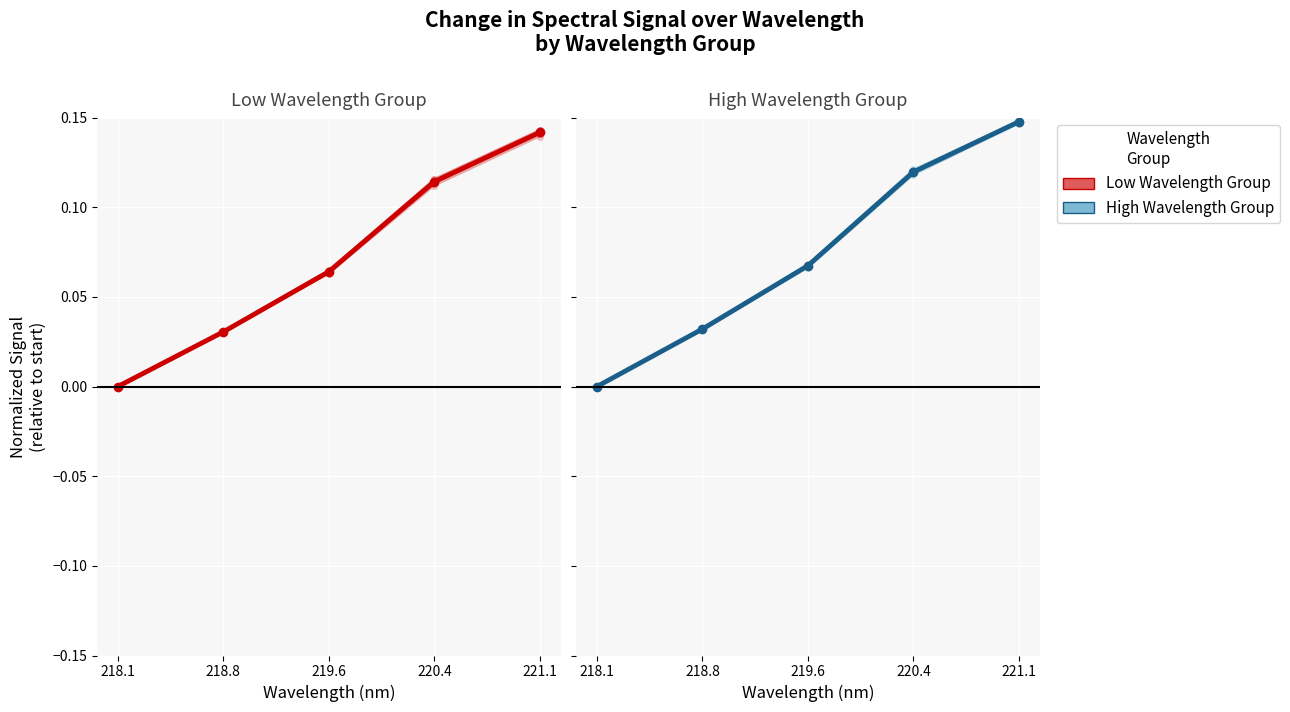

List the series in order of their overall mean, lowest first.

Low Wavelength Group, High Wavelength Group